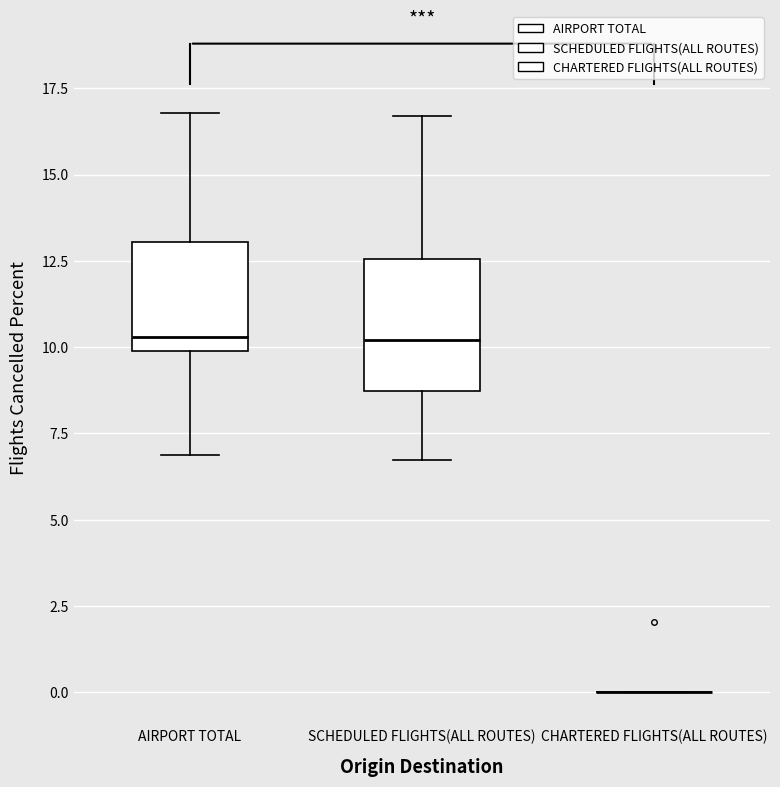

Where does the upper whisker of the box for AIRPORT TOTAL end on the y-axis? The values are not printed on the chart, so give them approximately, as read against the axis.

17.0